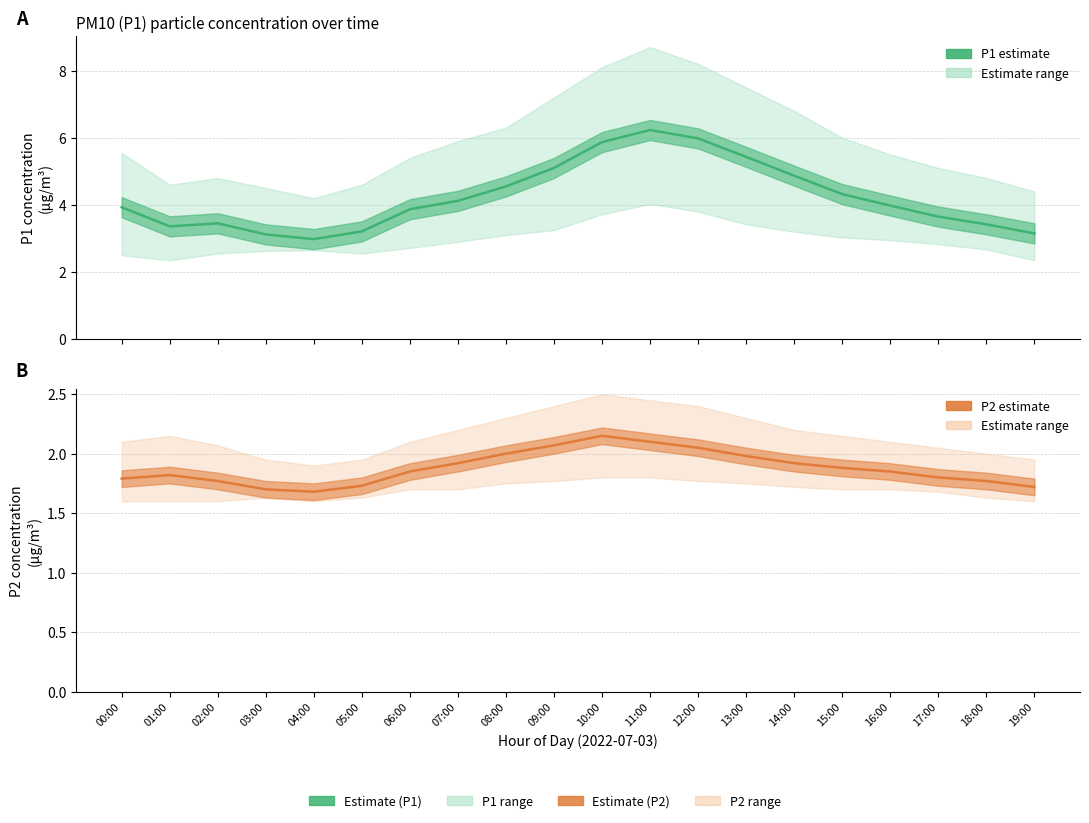

What are all the series names shown in the legend?

P1, P2